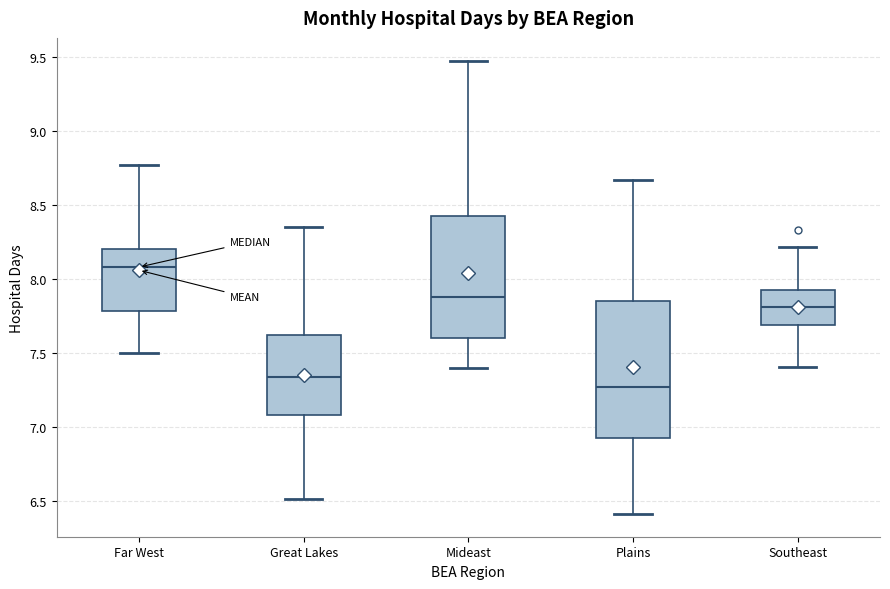

Which box's median line is the lowest?

Plains